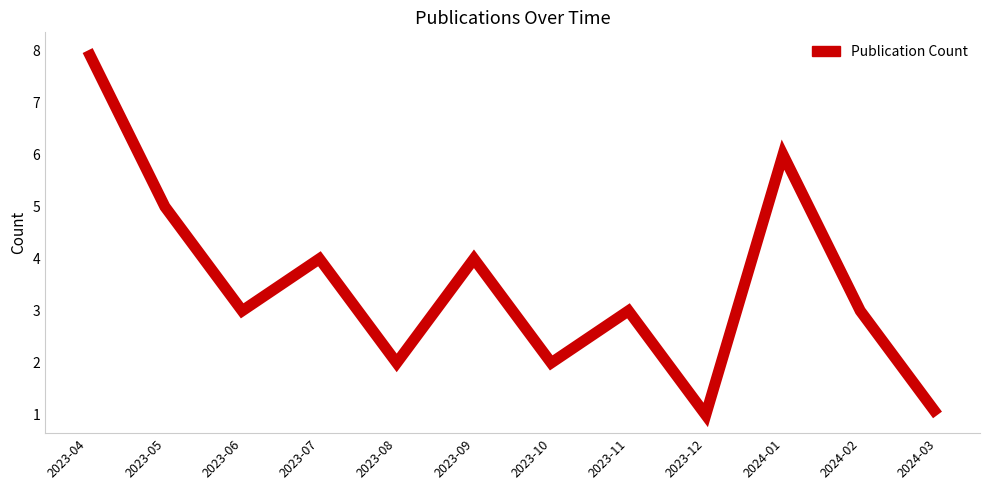

What is the change in value from 2023-04 to 2023-08?

-6